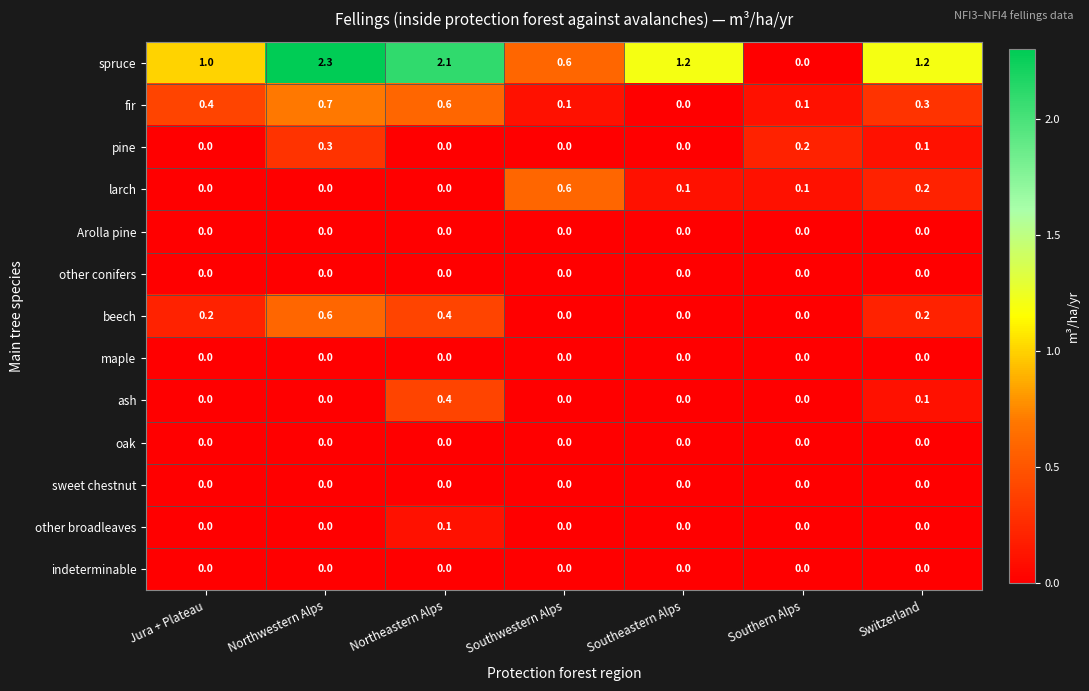

What is the sum of the ash values at Northeastern Alps and Southern Alps?

0.4